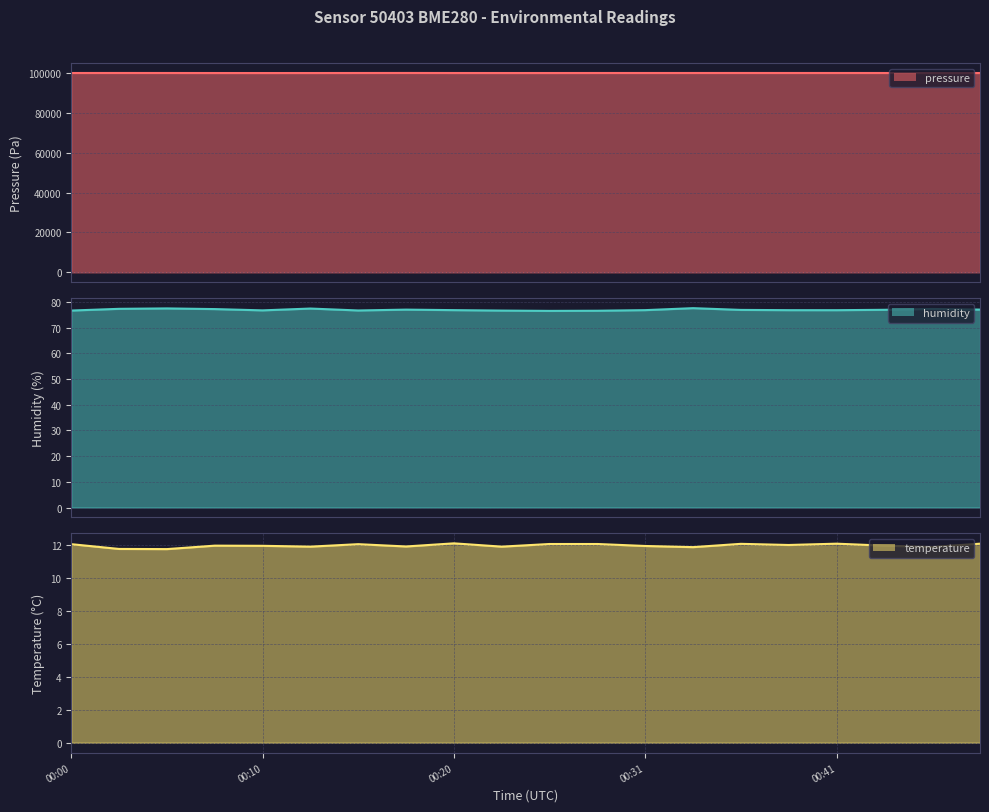

In temperature line, how many points are higher than both neighbors (excluding endpoints)?

5